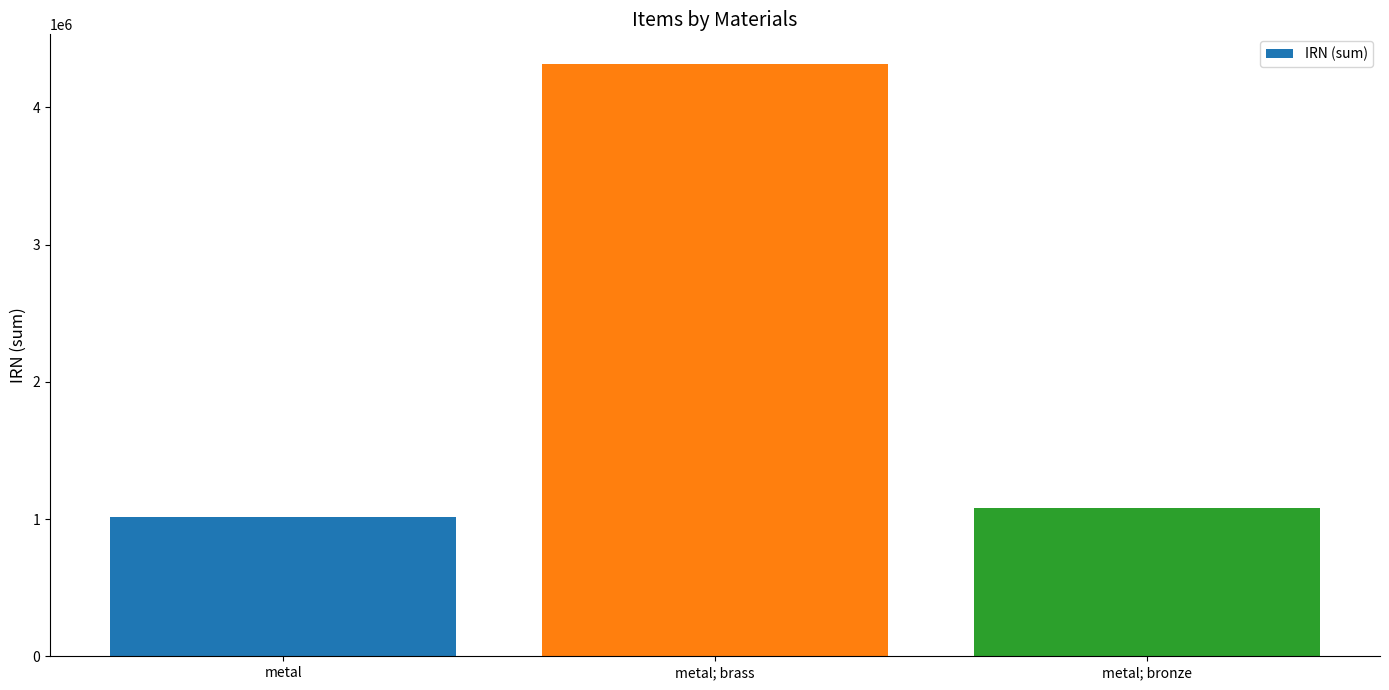

Which label corresponds to the smallest value in the chart?

metal